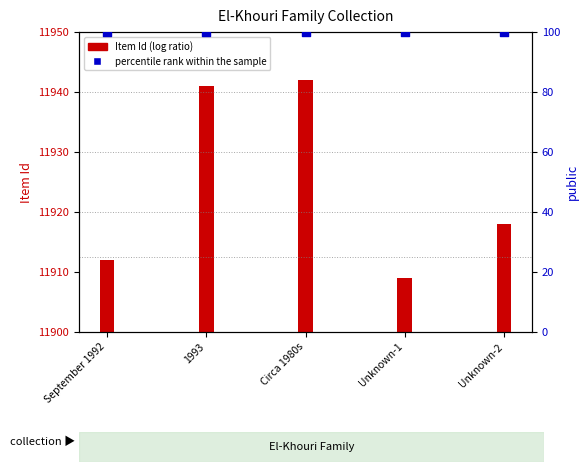

At how many categories does at least one series exceed 41?

5